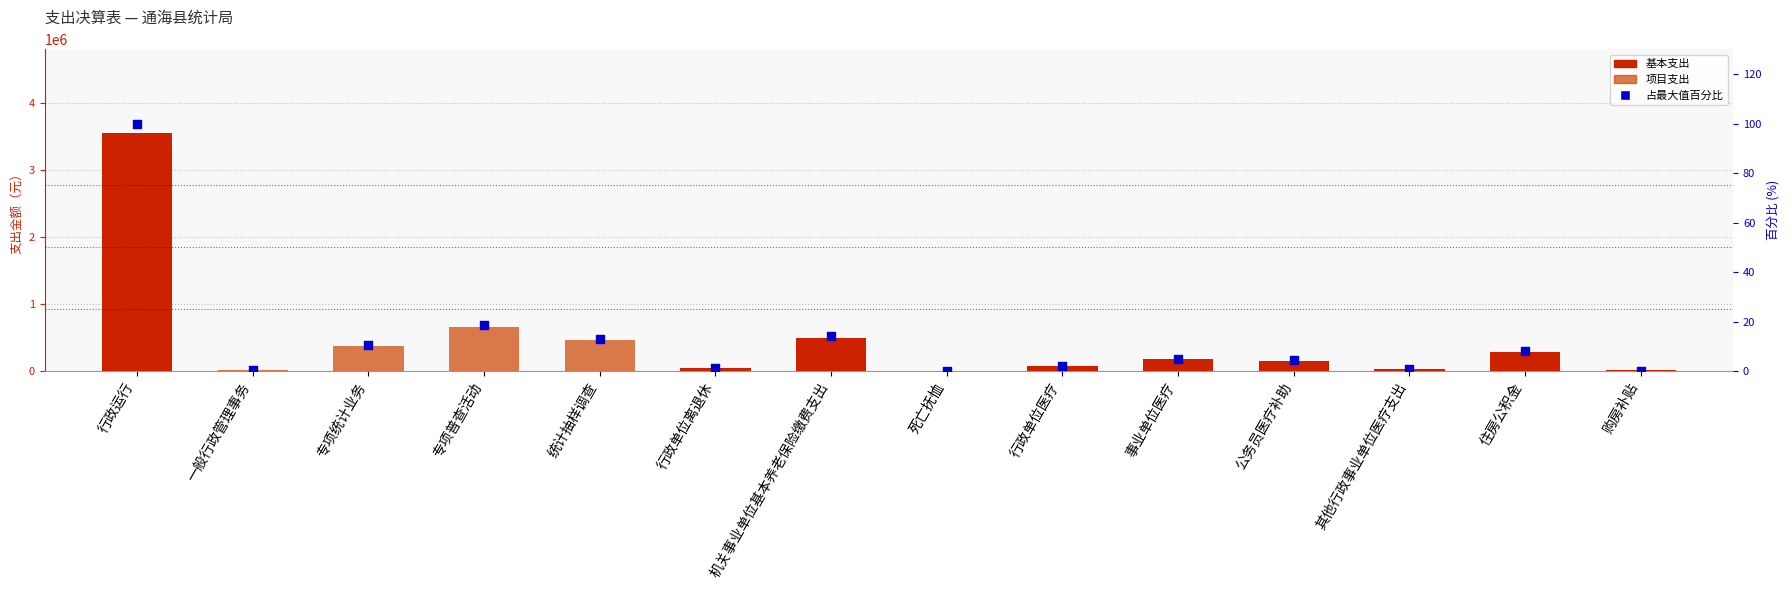

Which series has the largest total across all categories?

基本支出